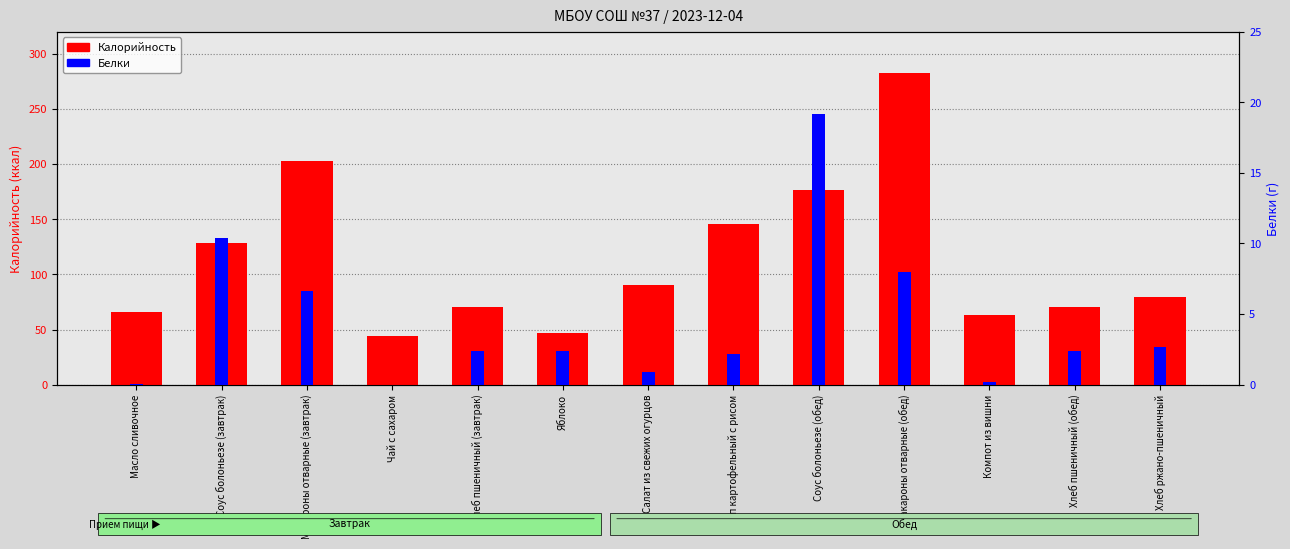

Between Суп картофельный с рисом and Яблоко, which is larger?

Суп картофельный с рисом